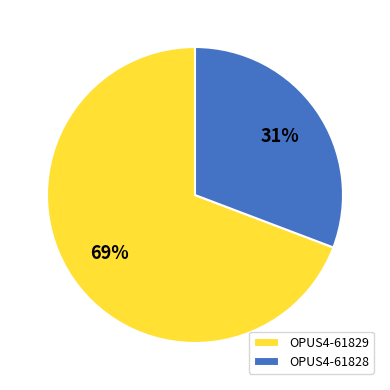

Is it true that OPUS4-61828 is 46% of the pie?

False